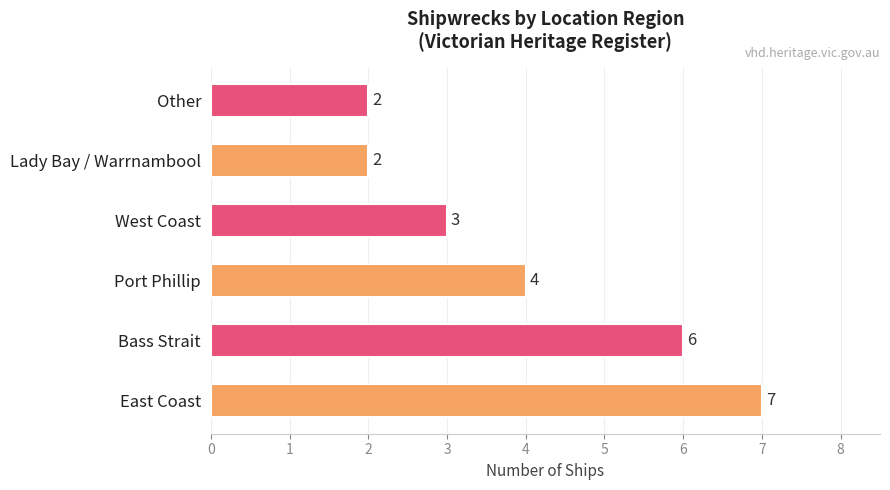

Count the values in the range 2 to 6.

5